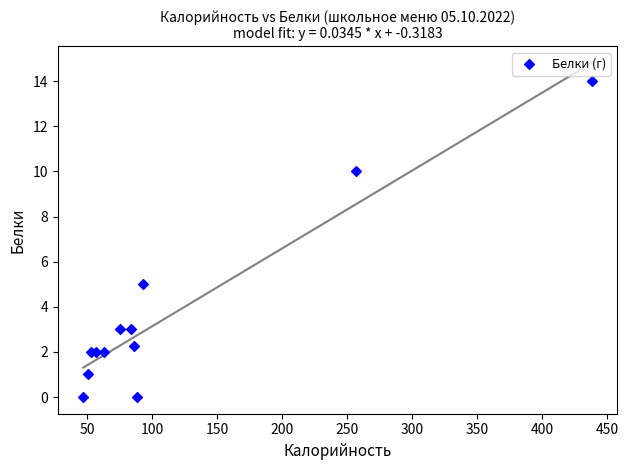

What Y value in the scatter plot is closest to 7?

5.0